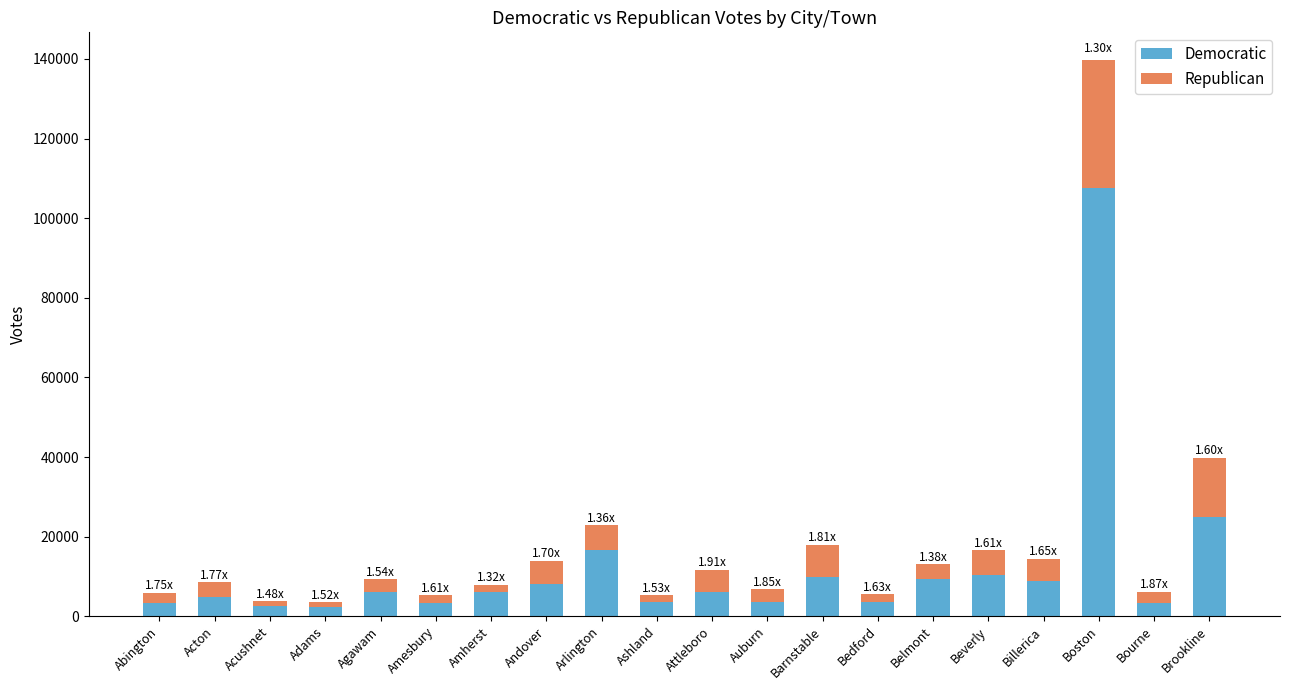

At which category is the sum across all series the highest?

Boston